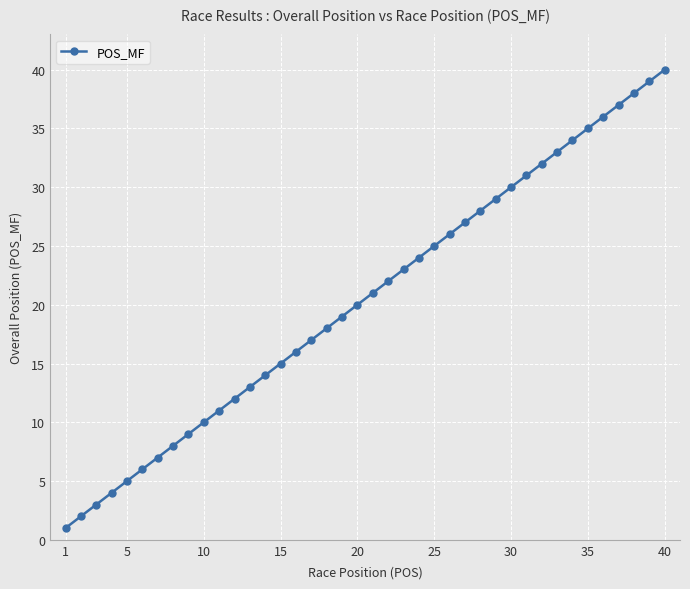

Does the chart display data point markers on the line(s)?

Yes